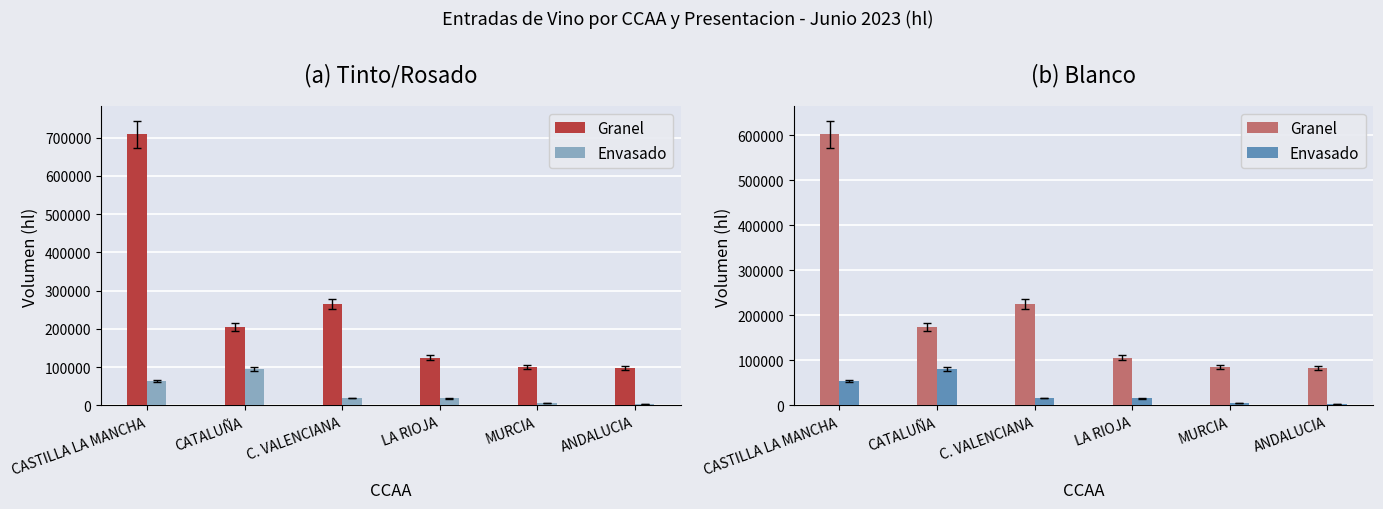

Between MURCIA and CASTILLA LA MANCHA, which is larger?

CASTILLA LA MANCHA